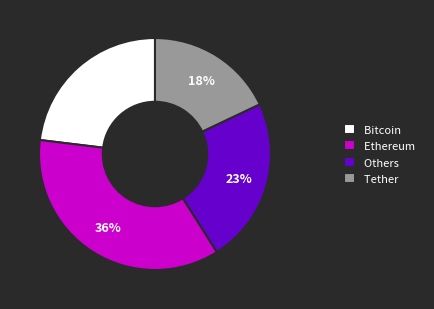

Is the sum of Tether and Ethereum greater than half?

Yes